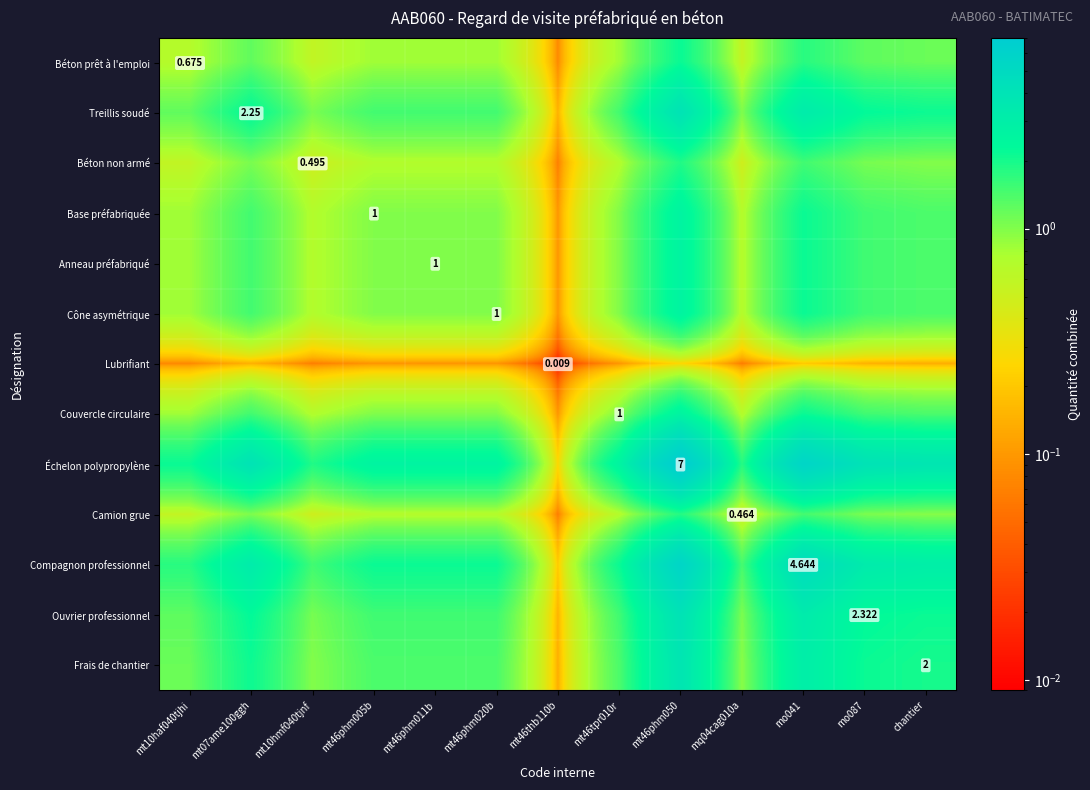

Is the value of Béton prêt à l'emploi at mt07ame100ggh greater than the value of Ouvrier professionnel at chantier?

No